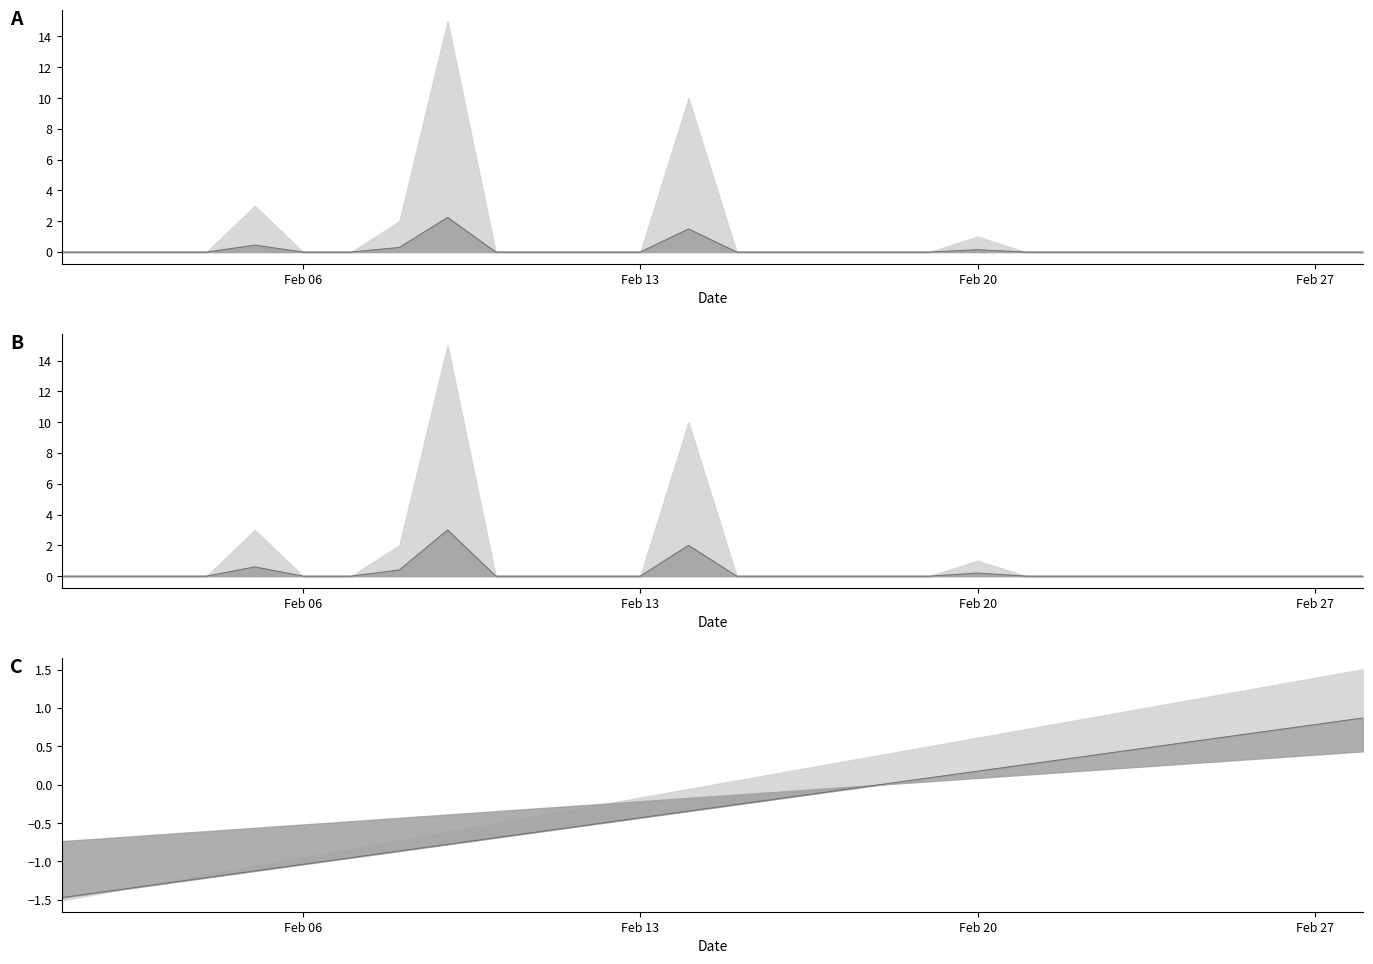

What is the value of the Snow lower line point at the 20th from the left?

0.1